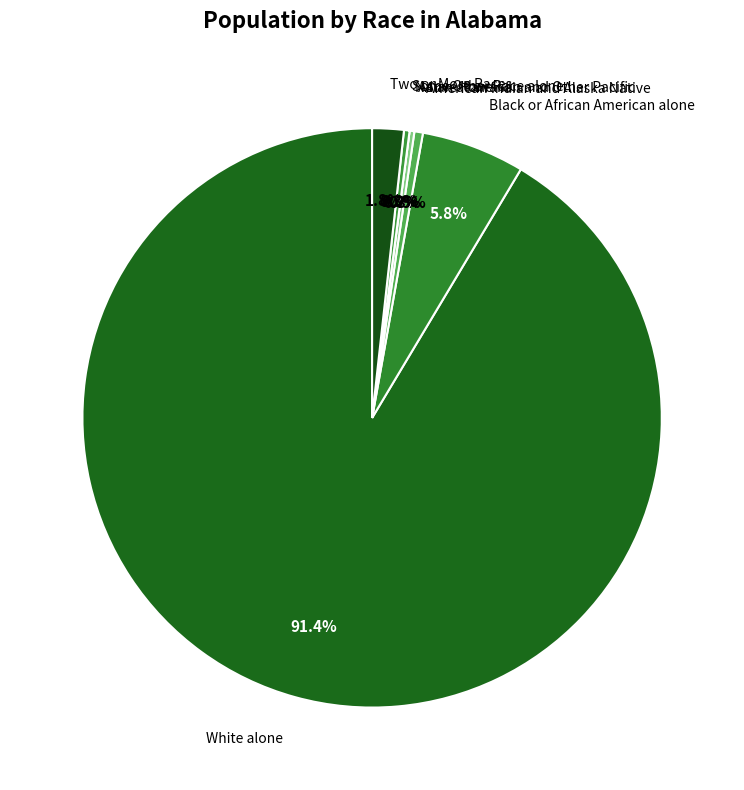

To the nearest percent, what is the combined percentage of Two or More Races and American Indian and Alaska Native?

2%